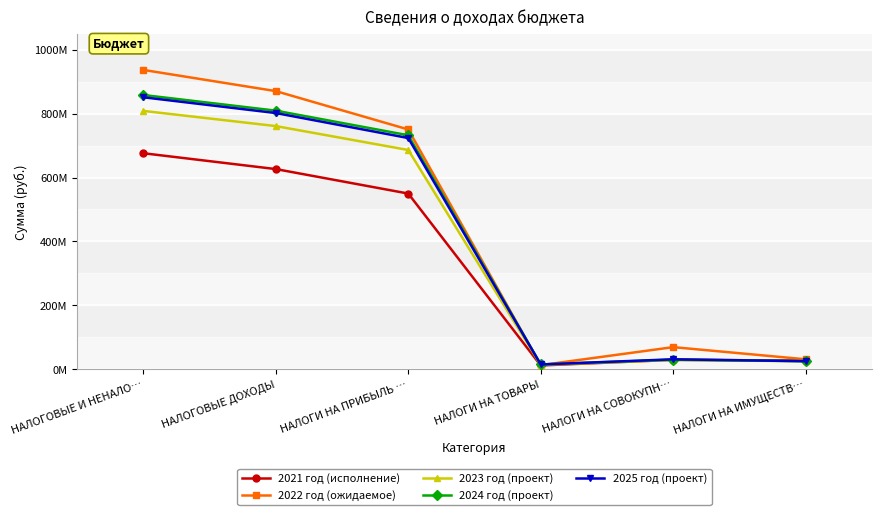

At which category is the sum across all series the highest?

НАЛОГОВЫЕ И НЕНАЛО…